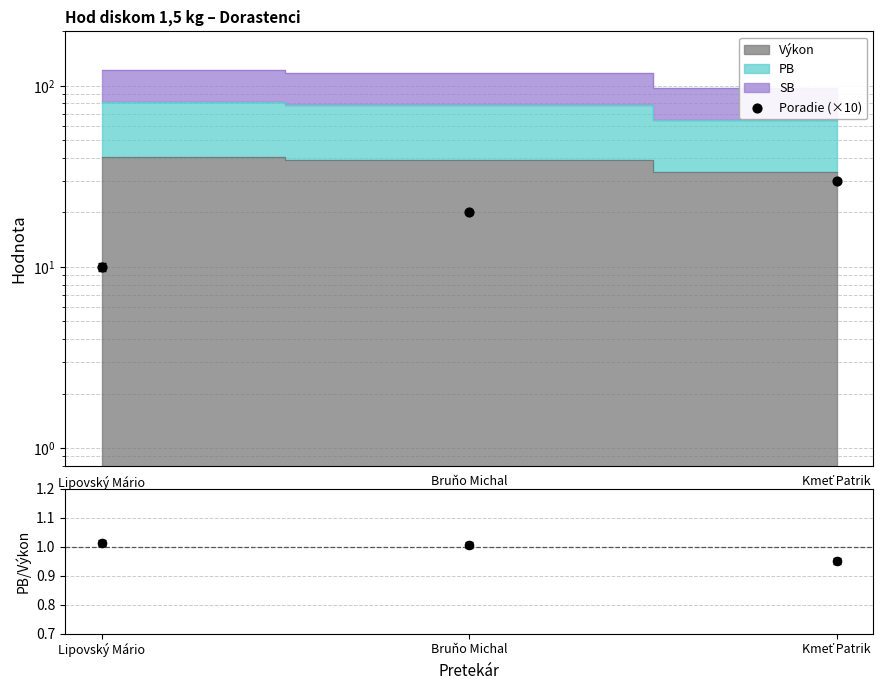

Which series contains the lowest Y value?

PB/Výkon